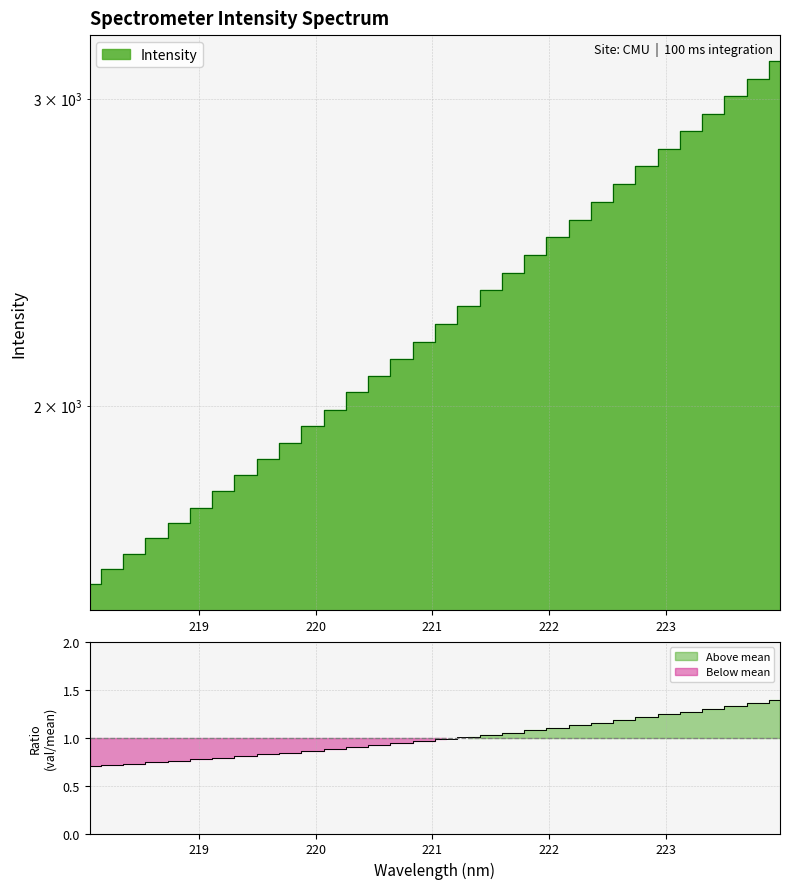

Is it true that the value at 218.0596 is 2430.2?

False